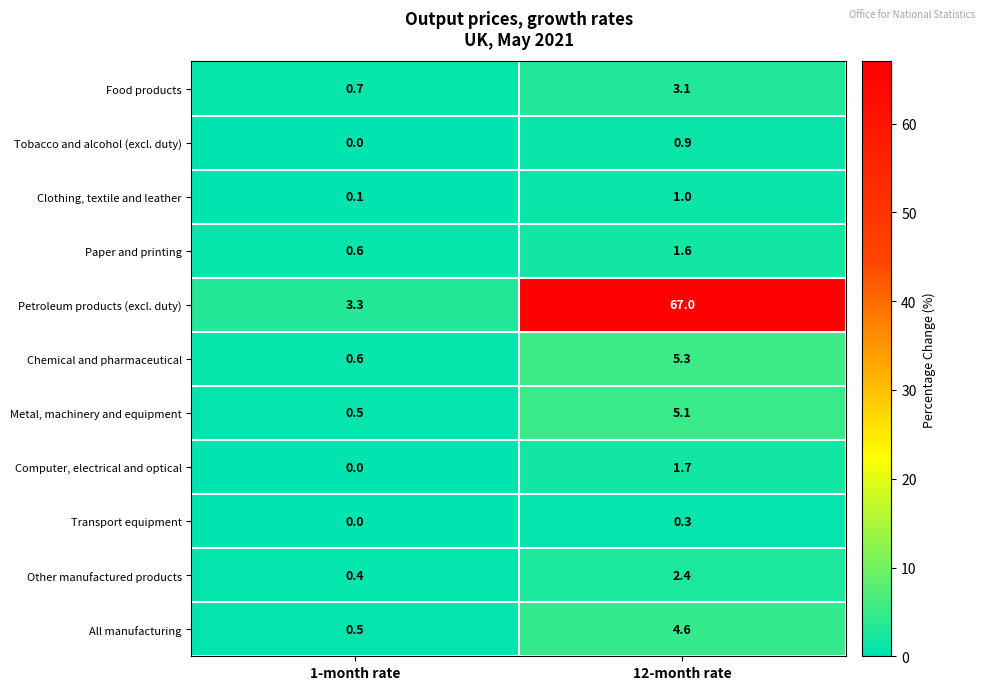

Is it true that Paper and printing equals 0.6 at 1-month rate?

True